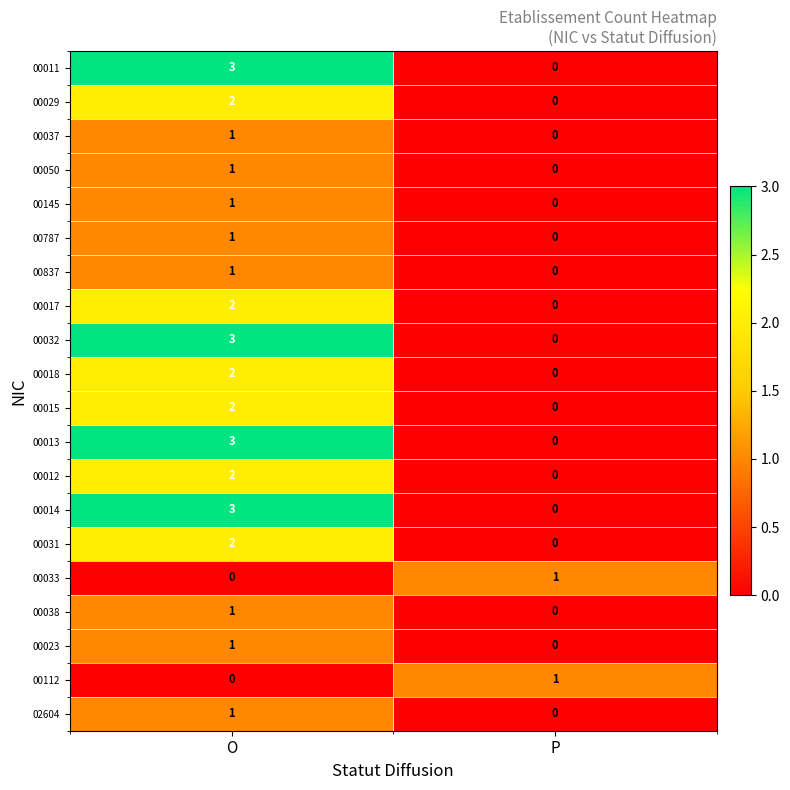

What is the total value across all series at O?

32